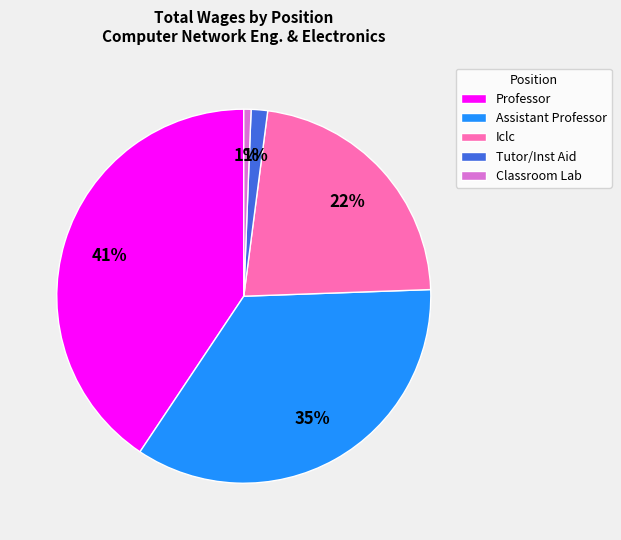

What is the largest slice in the pie chart?

Professor